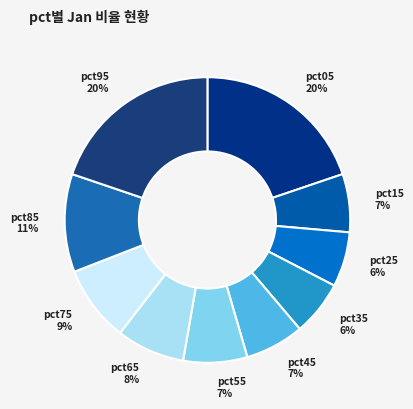

The pct65 slice represents 15% of the pie. True or false?

False